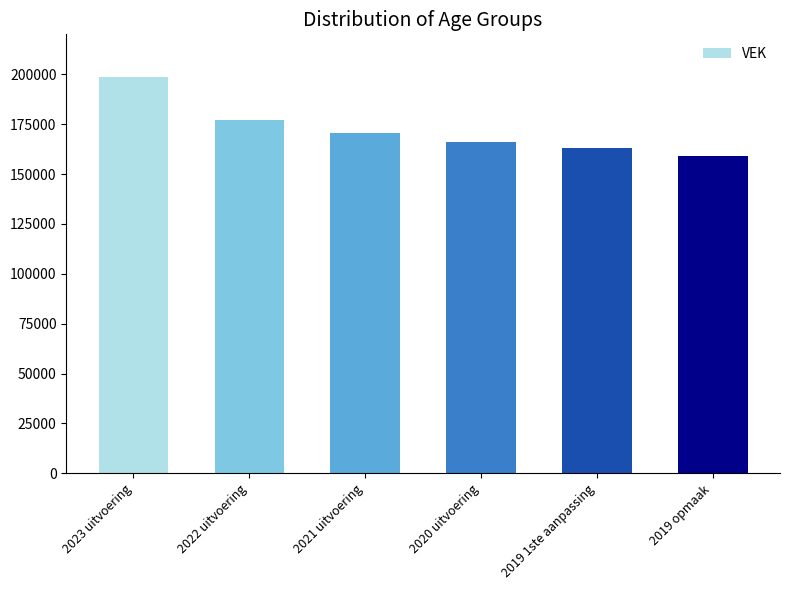

Reading right to left, list all the values displayed in this chart.

158914	162825	166026	170320	176864	198846